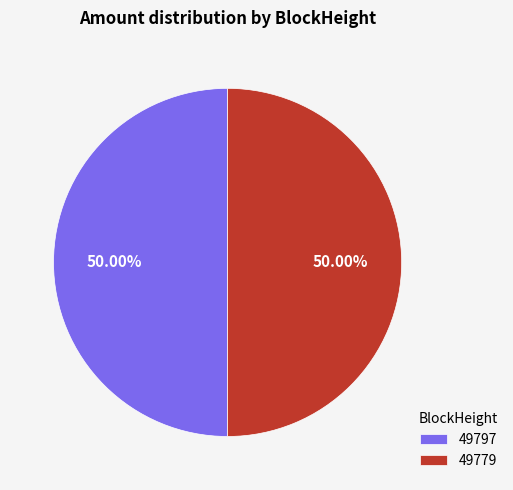

Combined, do 49797 and 49779 account for over 50%?

Yes